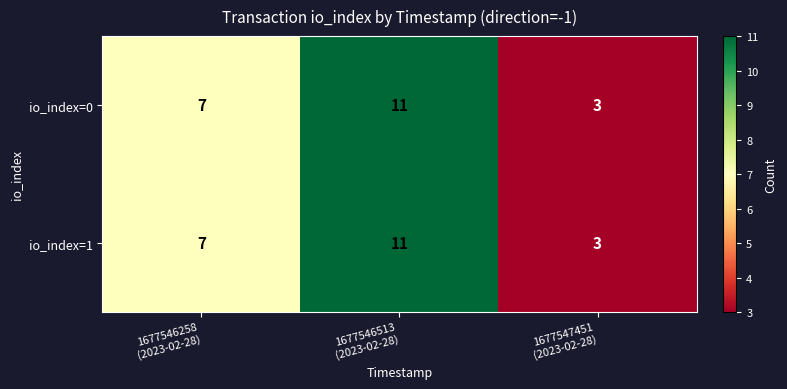

What is the difference between the maximum and second lowest values in the io_index=1 series?

4